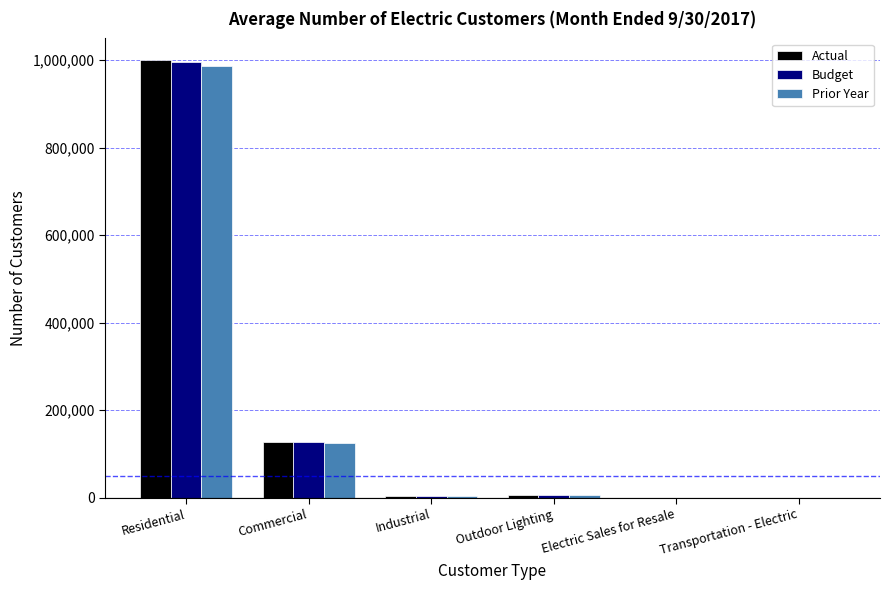

Does the chart contain stacked bars?

No